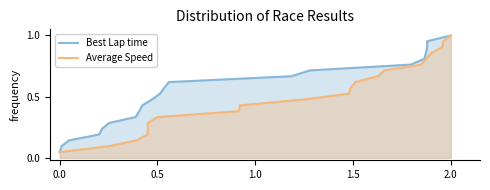

True or false: Average Speed has more than 1 points higher than both neighbors.

False